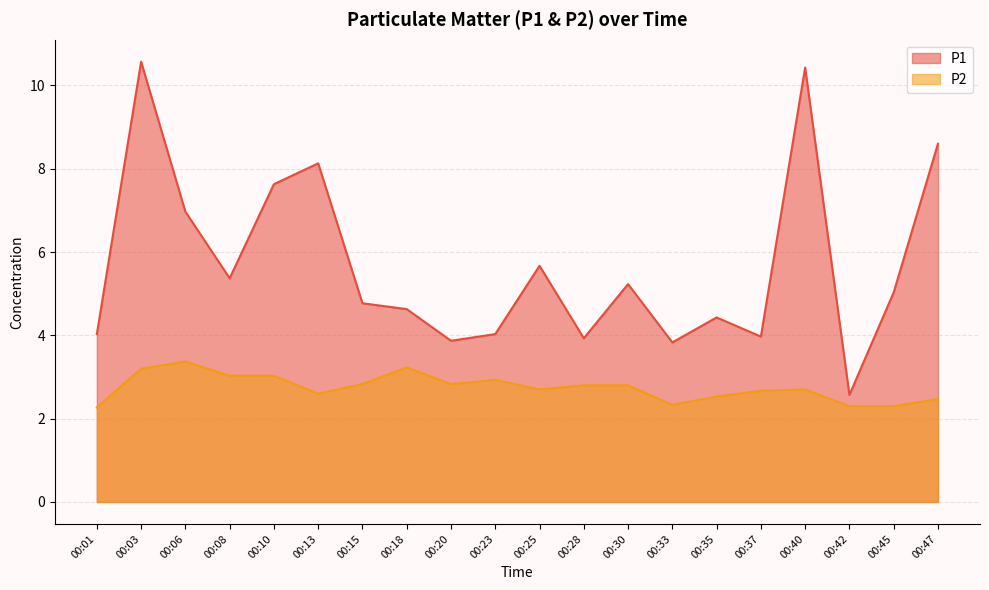

What is the difference between the P2 values at 00:35 and 00:42?

0.2